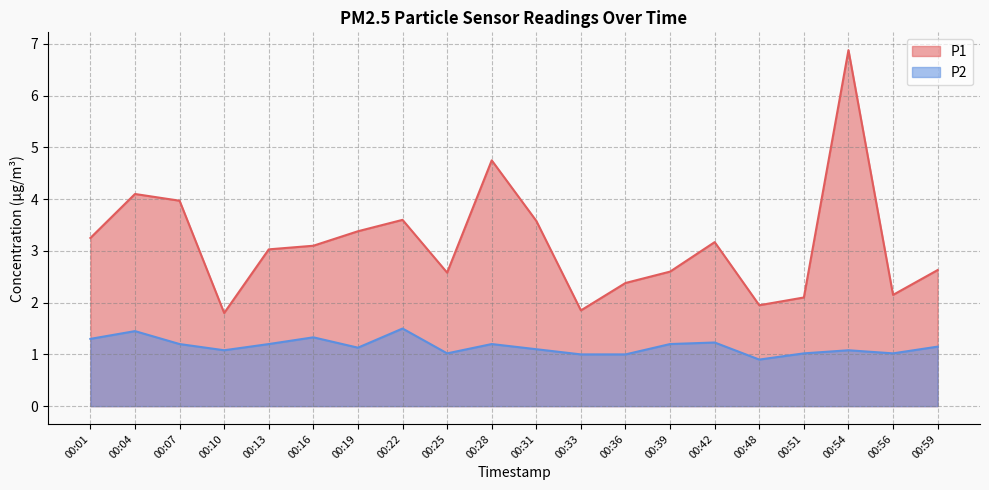

Which has a higher value, 00:59 or 00:33?

00:59